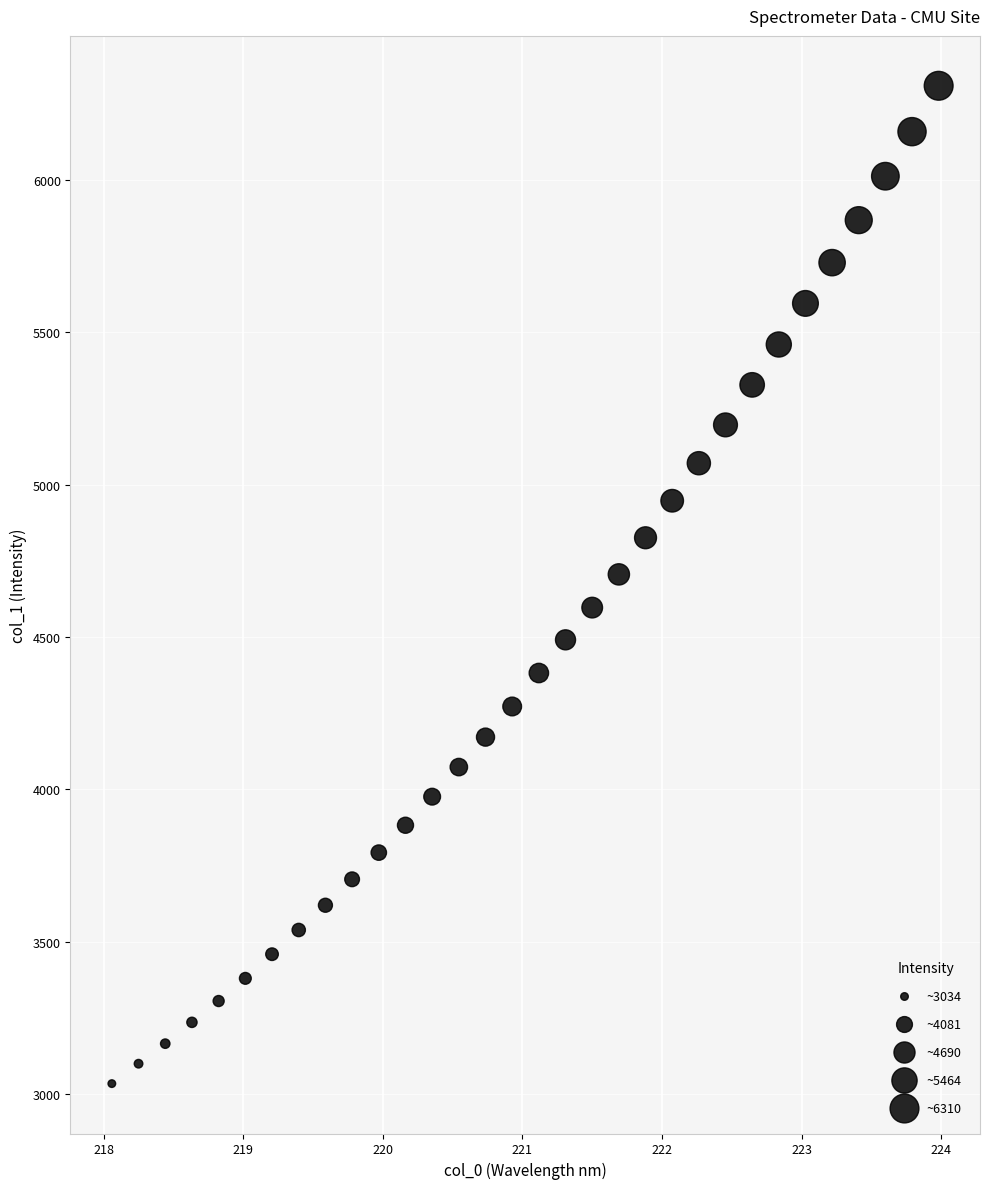

What is the range of Y values (max minus min)?

3276.1